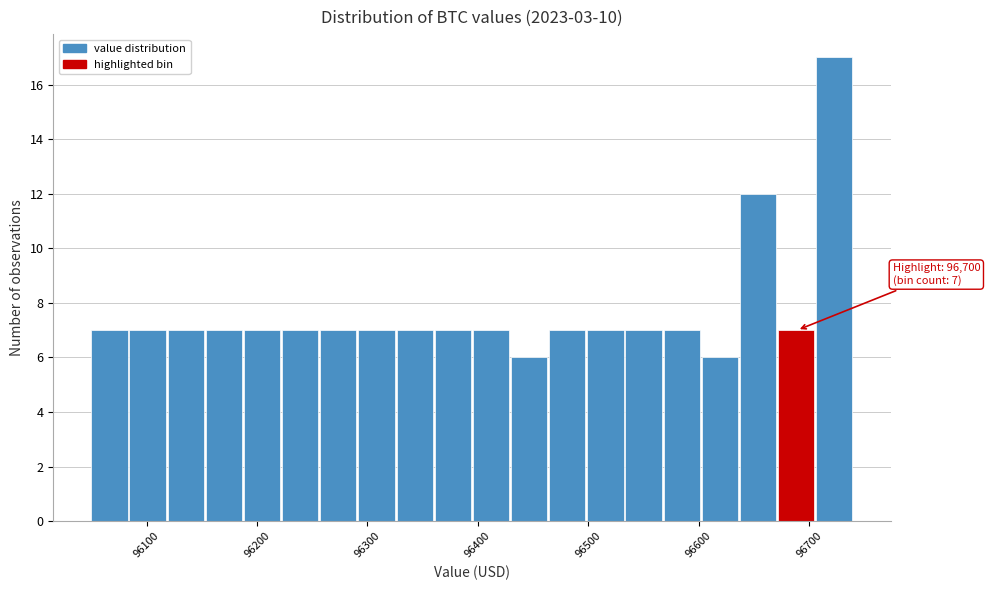

Around what value on the x-axis is the tallest bar? Give the approximate position of its centre, as read against the axis.

96720